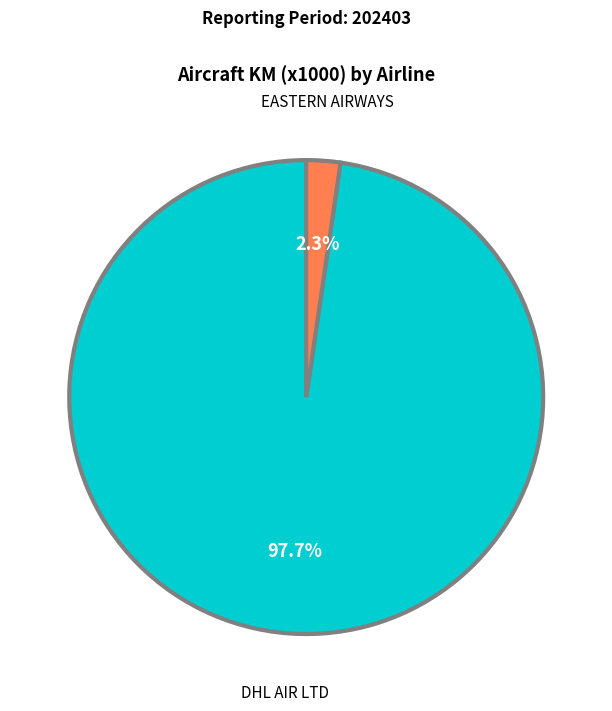

Is there any slice that represents more than half of the pie?

Yes